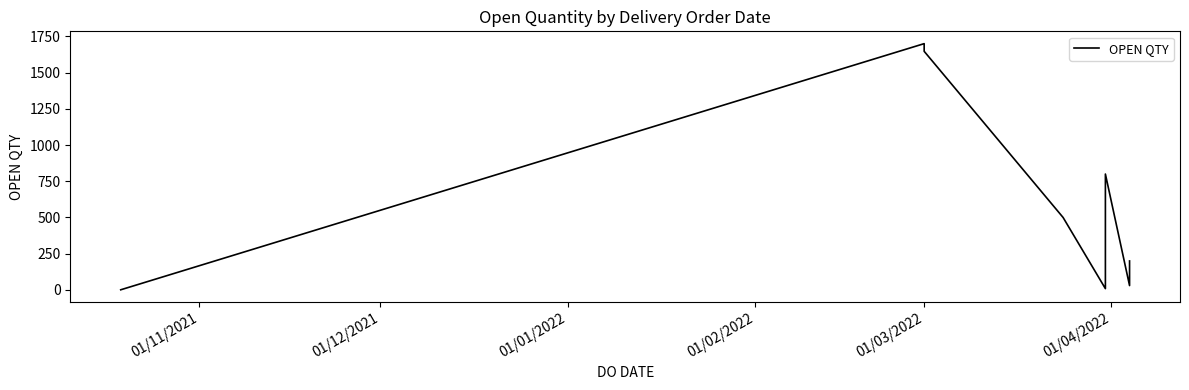

Reading left to right, list all the values displayed in this chart.

1	1700	1647	500	9	800	30	100	200